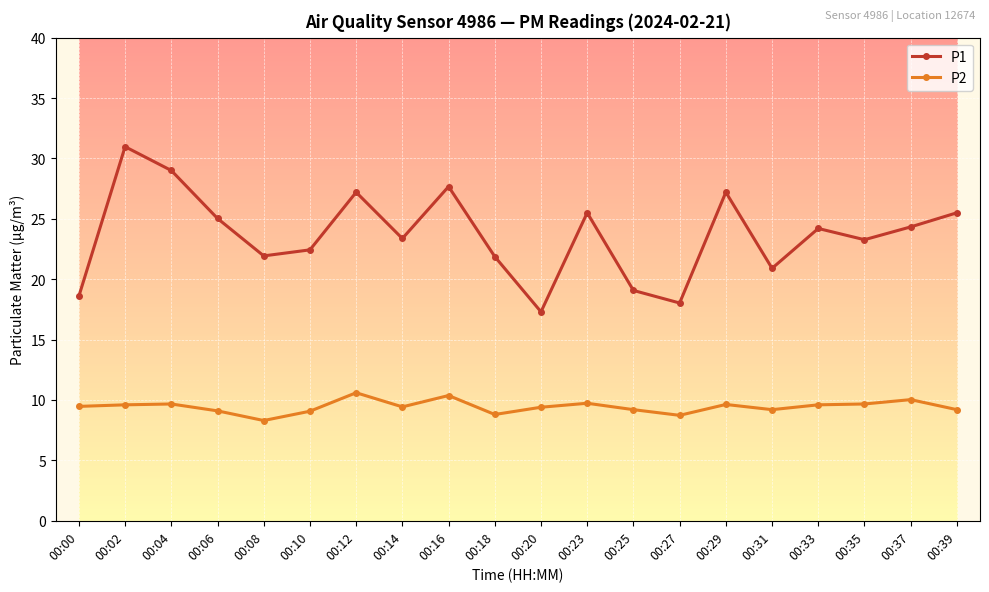

Is it true that P1 equals 39.5 at 00:37?

False